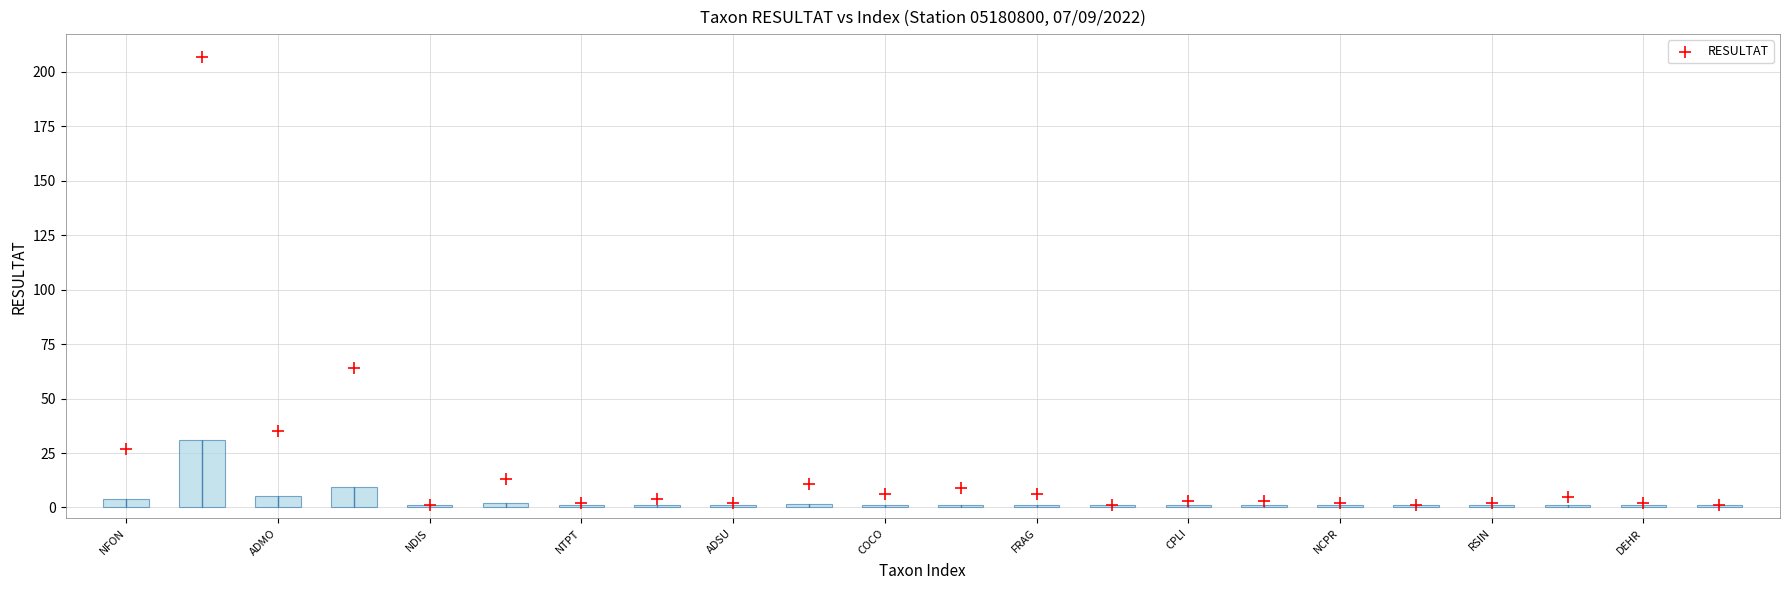

What is the range of Y values (max minus min)?

206